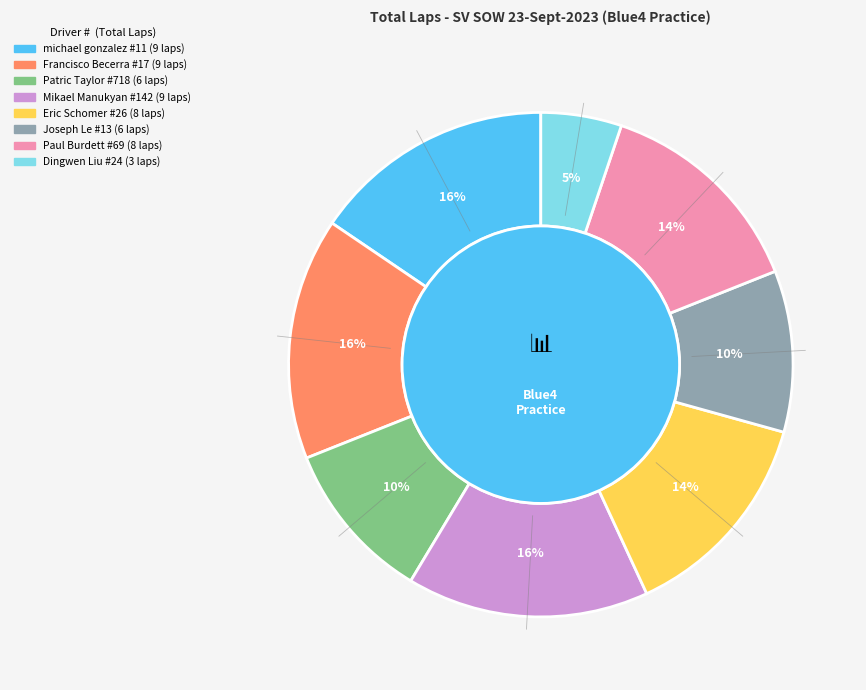

Is there any slice that represents more than half of the pie?

No